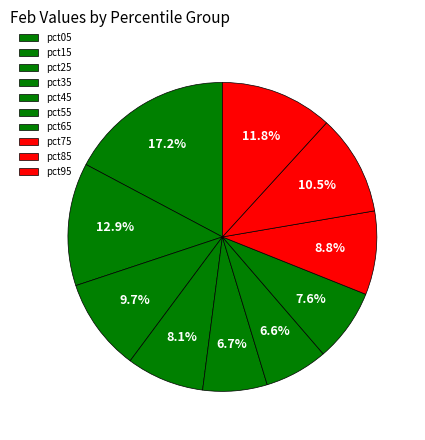

Which category has the smallest portion of the pie?

pct55